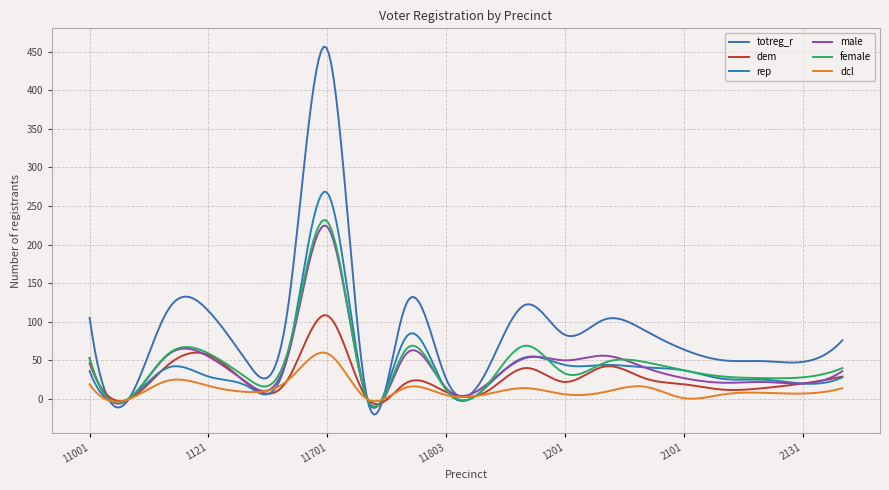

Which series ends up on top after the final intersection of dem and rep?

rep